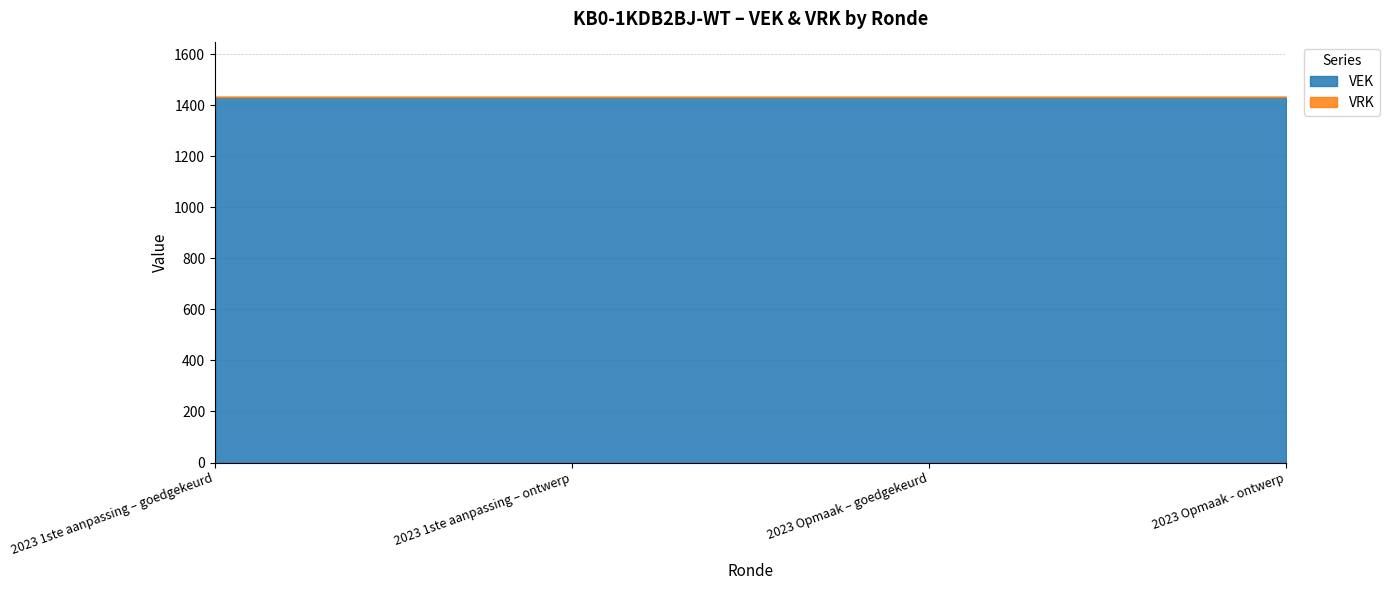

What is the approximate value of VEK at 2023 1ste aanpassing – ontwerp?

1434